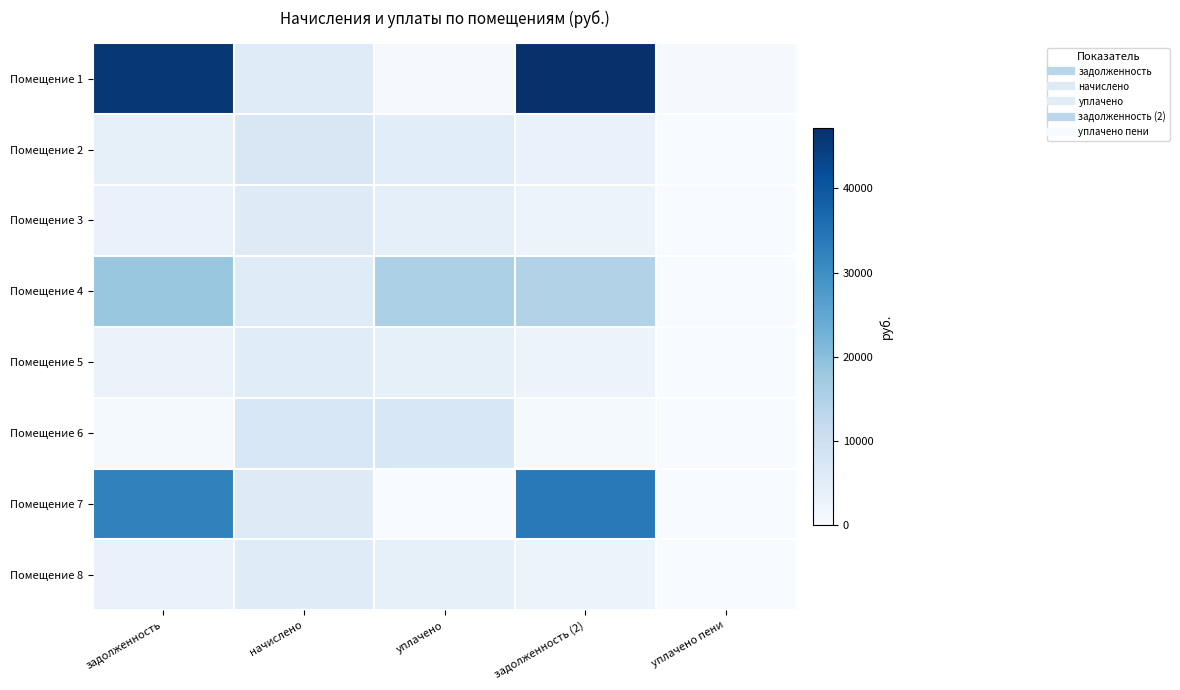

Which has a higher value, начислено or уплачено пени?

начислено